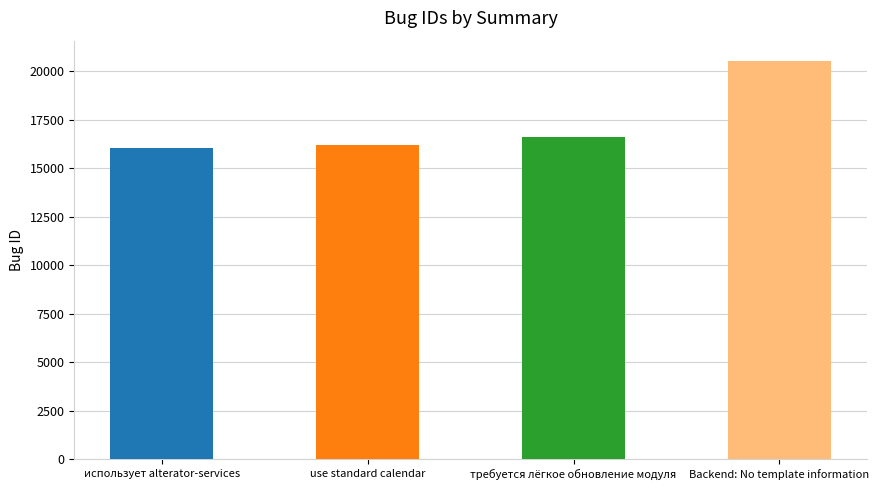

Which has a higher value, Backend: No template information or использует alterator-services?

Backend: No template information